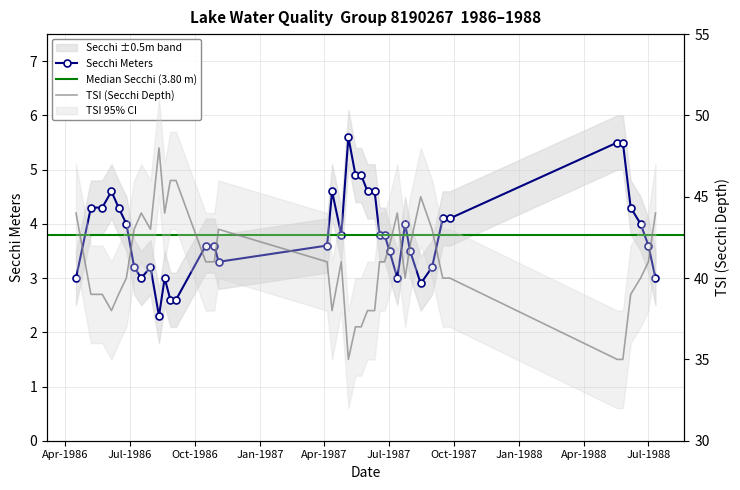

What is the difference between the maximum and minimum values in the Secchi Meters series?

3.3